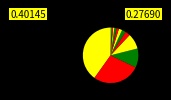

Is there any slice that represents more than half of the pie?

No